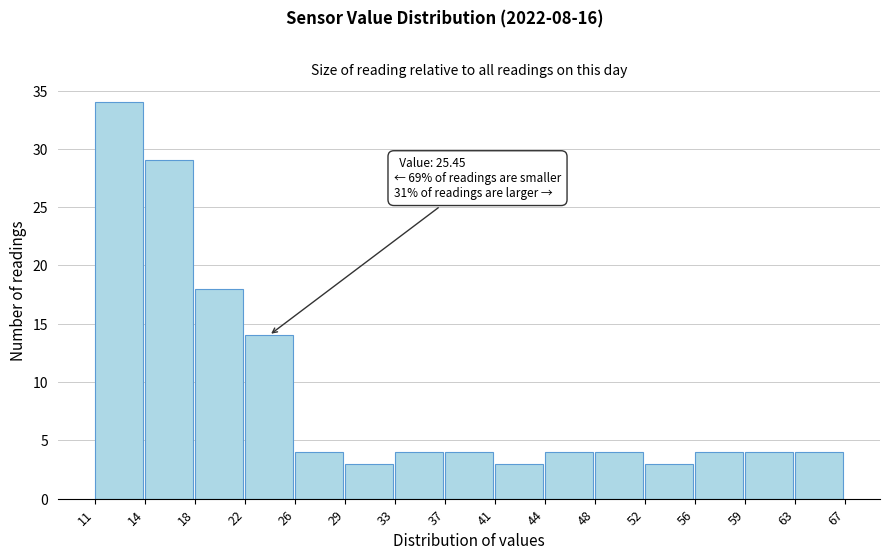

Which range on the x-axis has the tallest bar?

11 to 14